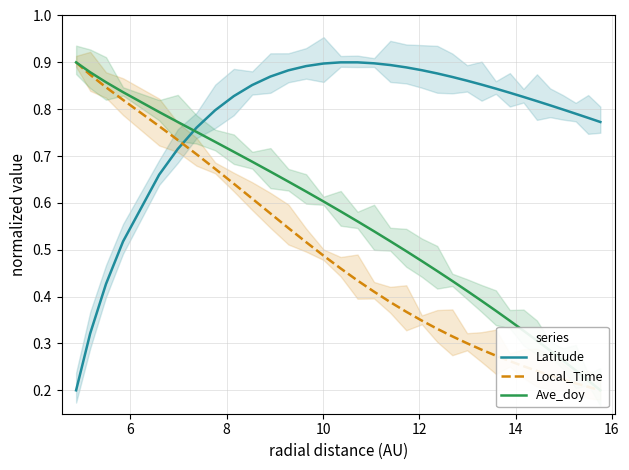

What is the highest value of the Local_Time series?

0.9